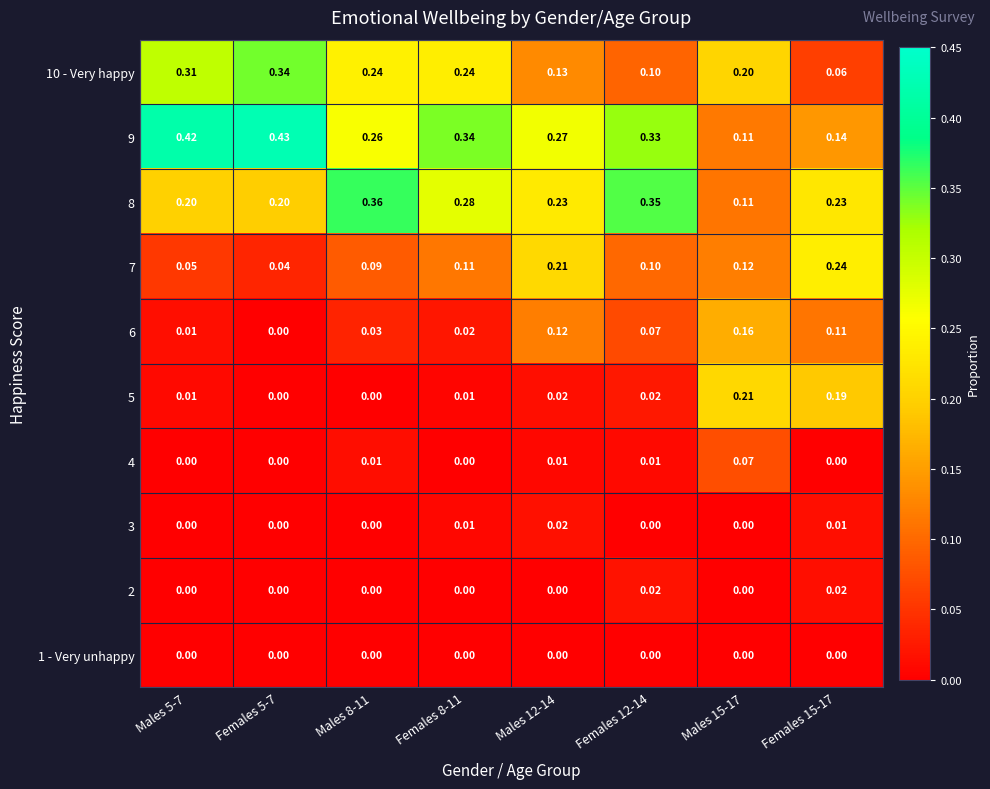

Is the value of 6 at Females 5-7 greater than the value of 2 at Females 15-17?

No